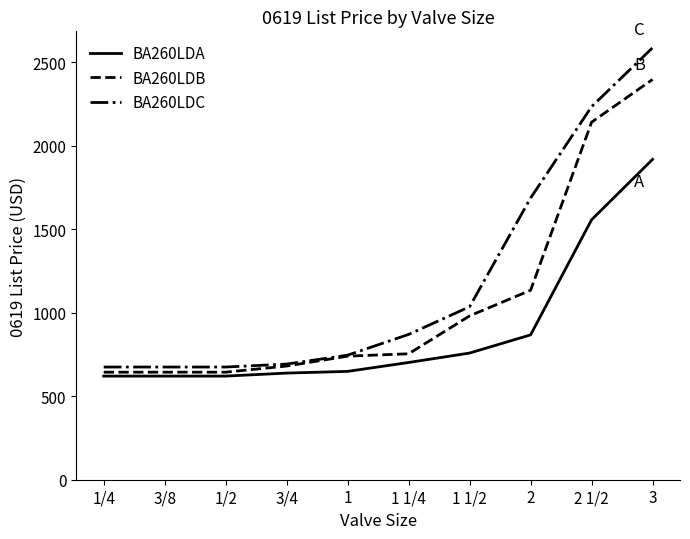

At which category does the chart reach its peak across all series?

3